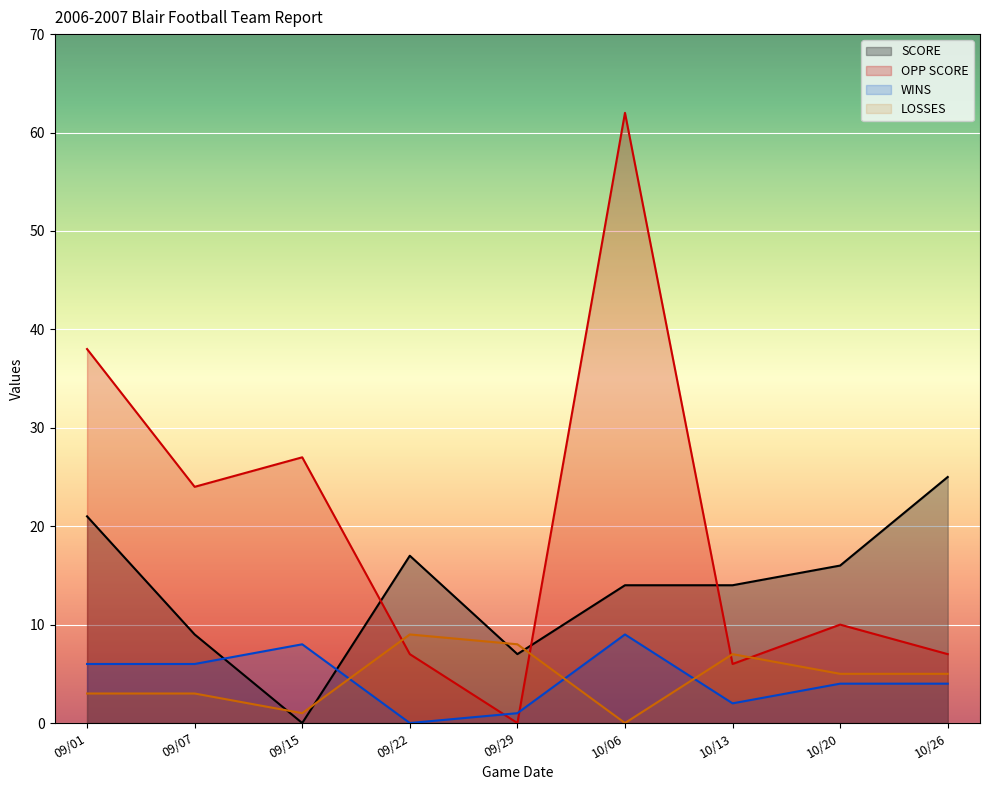

Which series ends up on top after the final intersection of LOSSES and SCORE?

SCORE